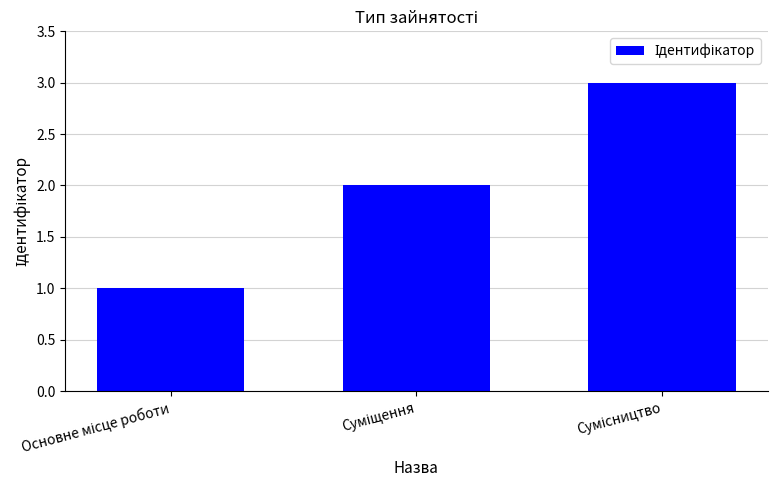

Reading left to right, transcribe all the data shown in this chart.

1	2	3